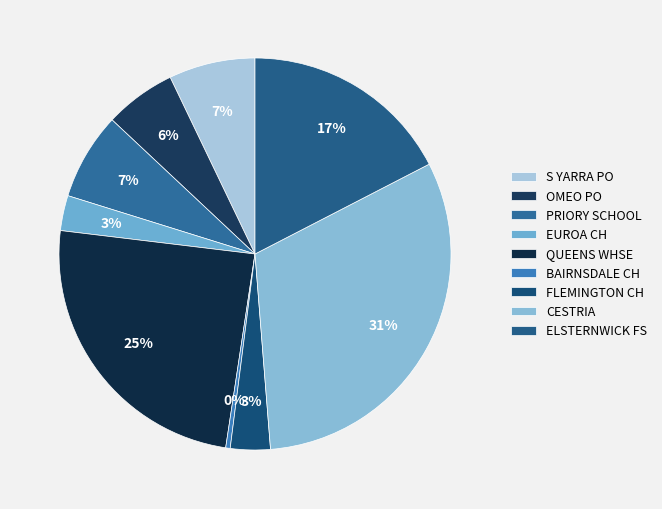

Count the number of slices in the pie.

9